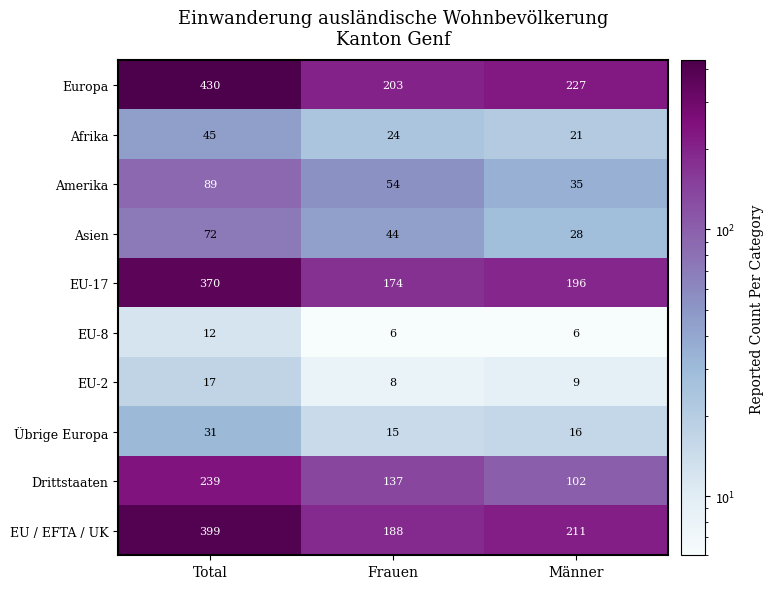

What is the sum of the Asien values at Männer and Frauen?

72